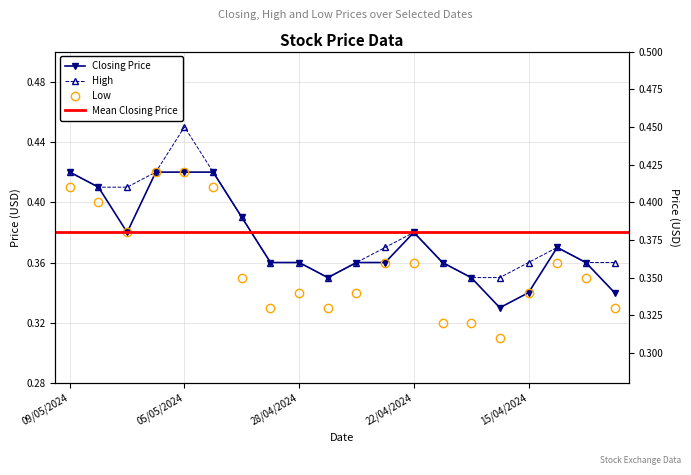

Which series has the largest total across all categories?

High